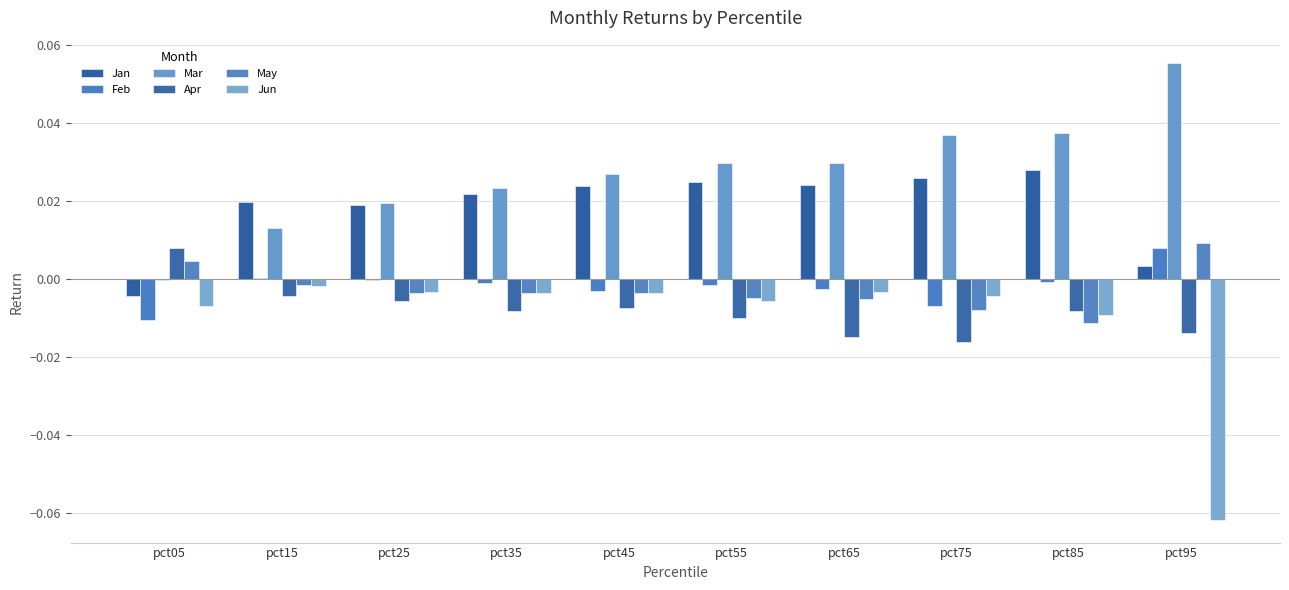

Rank the series at pct95 from lowest to highest value.

Jun, Apr, Jan, Feb, May, Mar